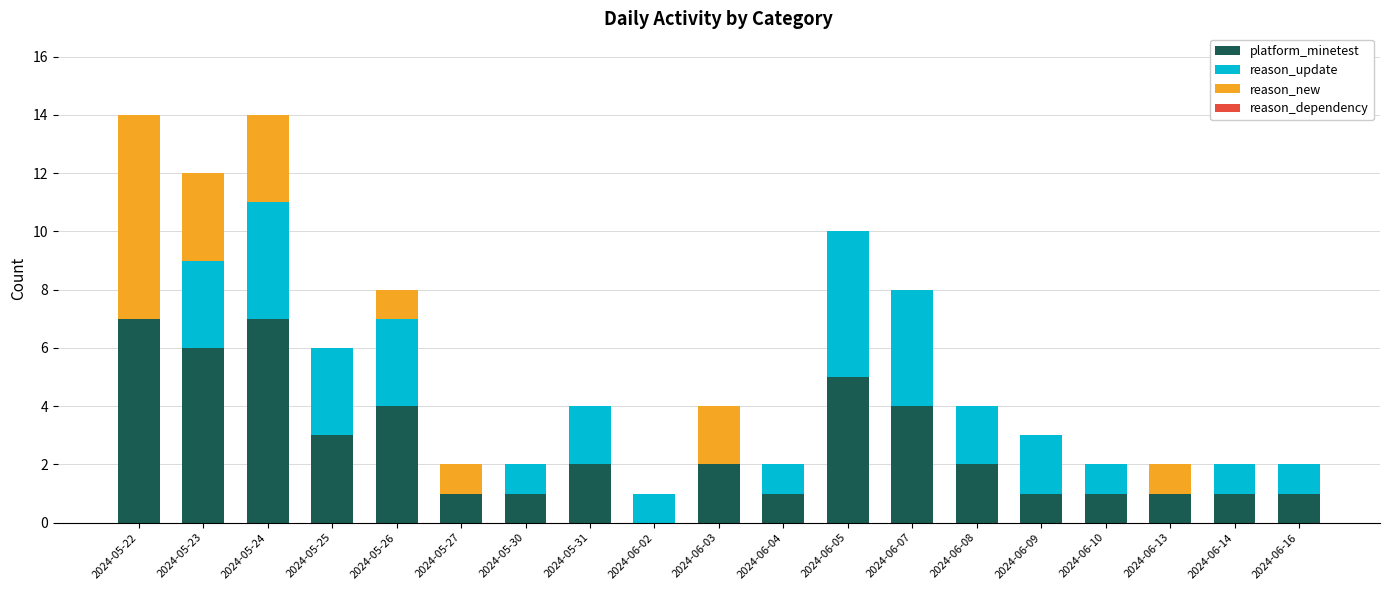

The value of platform_minetest at 2024-06-05 is 5. True or false?

True